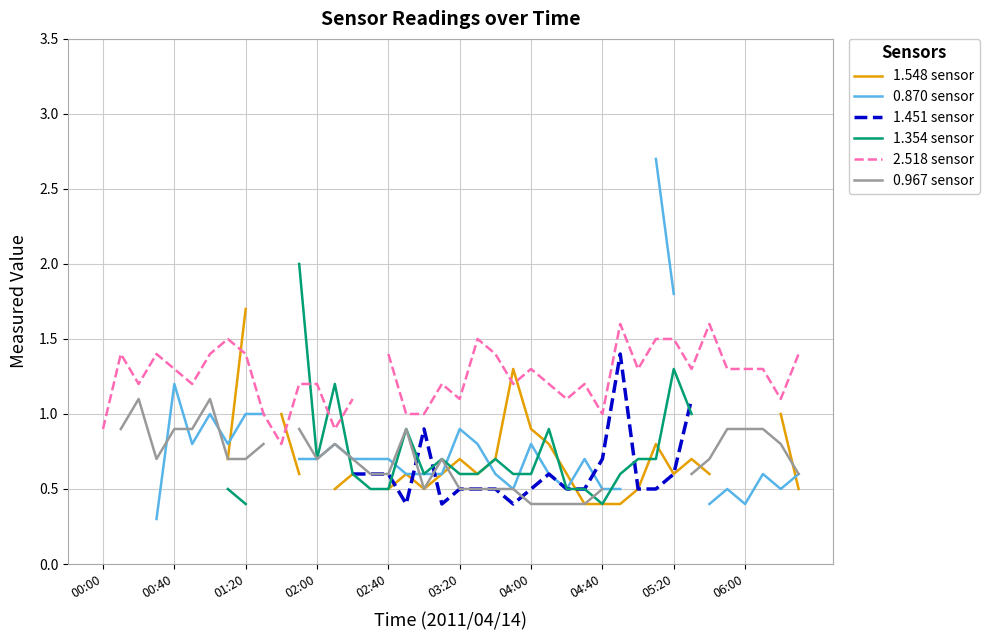

The 1.548 sensor series shows 1.4 at 04:00. True or false?

False